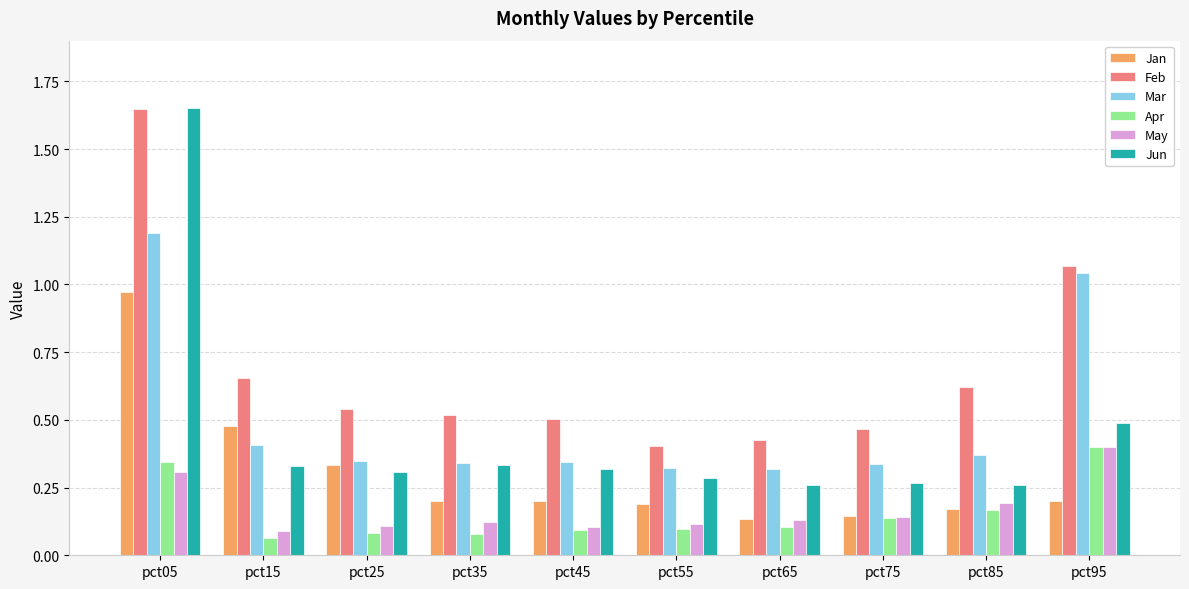

True or false: Feb has a value of 0.5 at pct45.

True